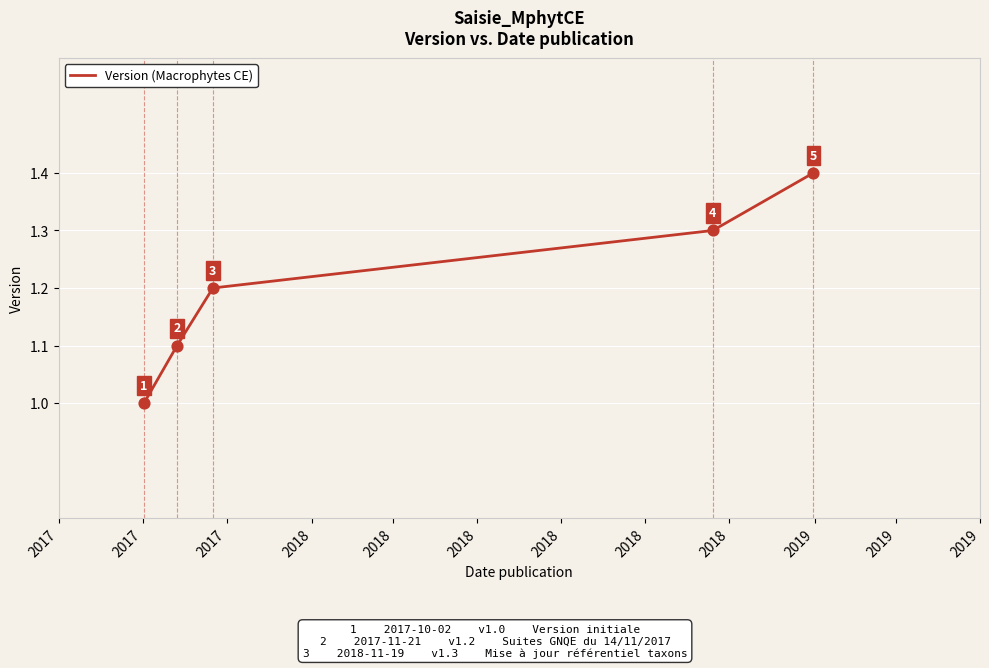

What is the smallest value displayed?

1.0